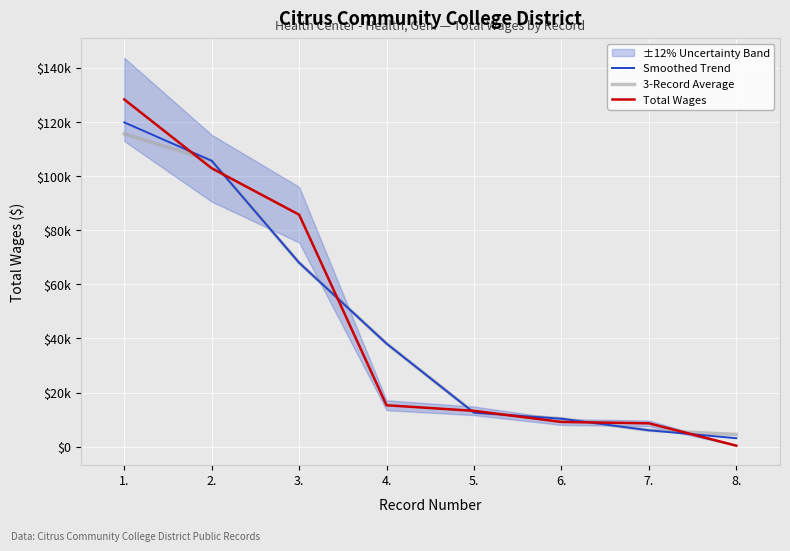

Which category has the lowest value across all series?

8.